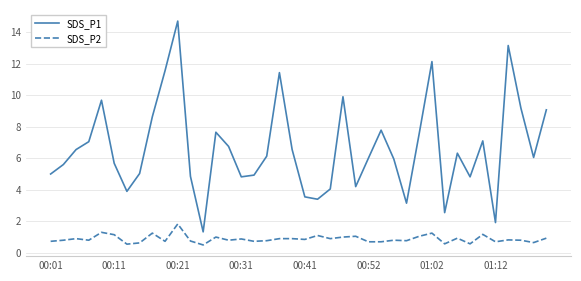

True or false: SDS_P2 and SDS_P1 intersect in this chart.

False